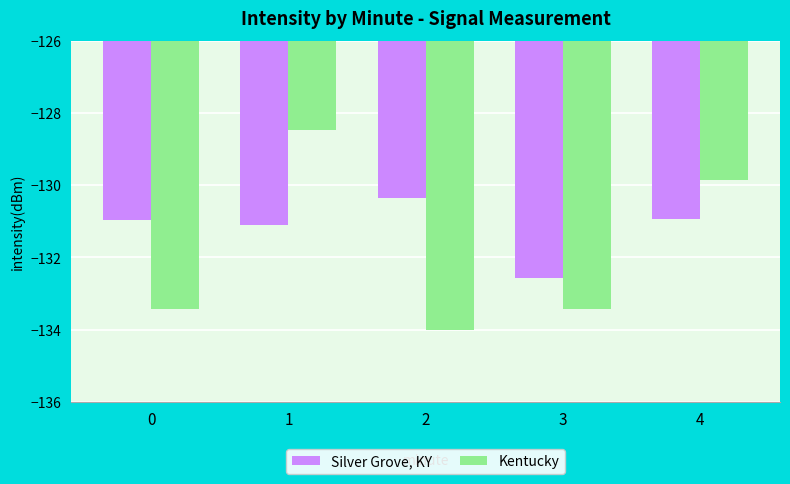

What is the sum of all Silver Grove, KY values?

-655.9